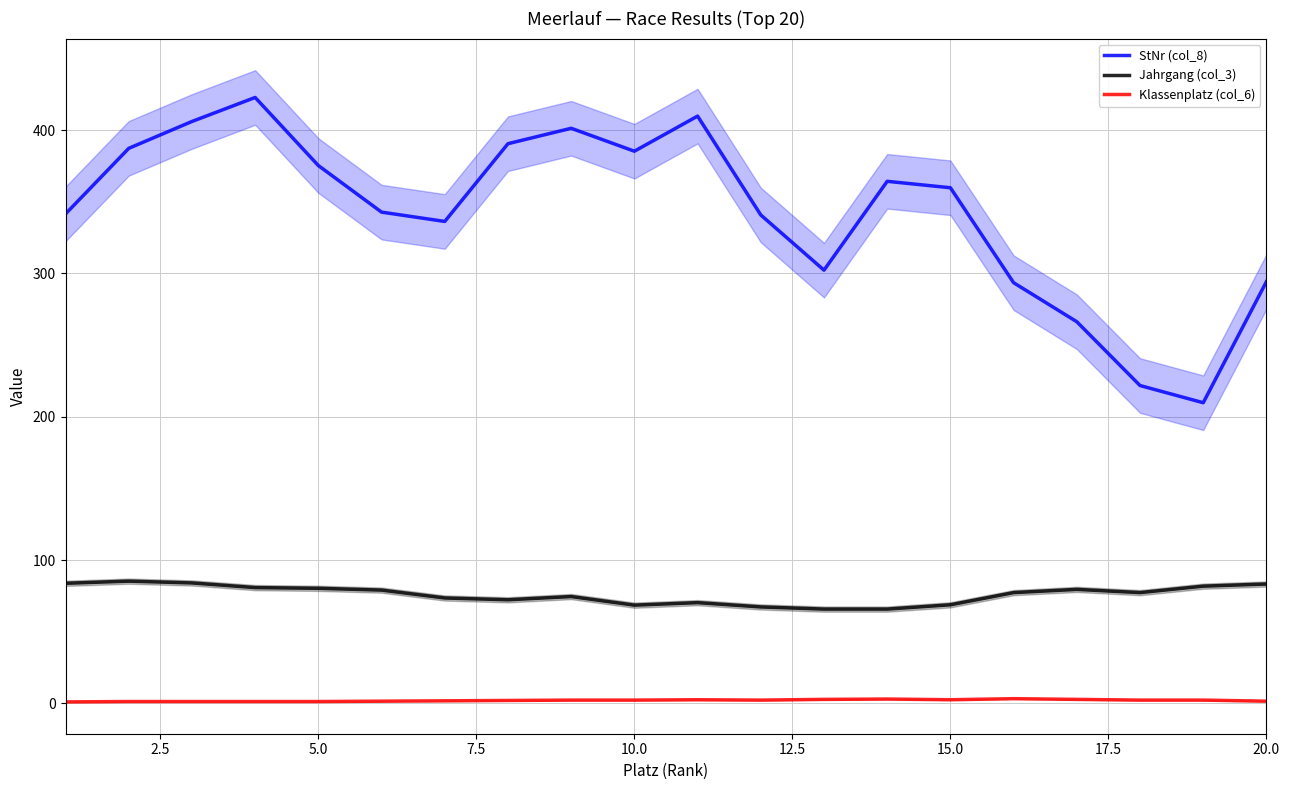

True or false: Jahrgang (col_3) and Klassenplatz (col_6) cross at least once.

False